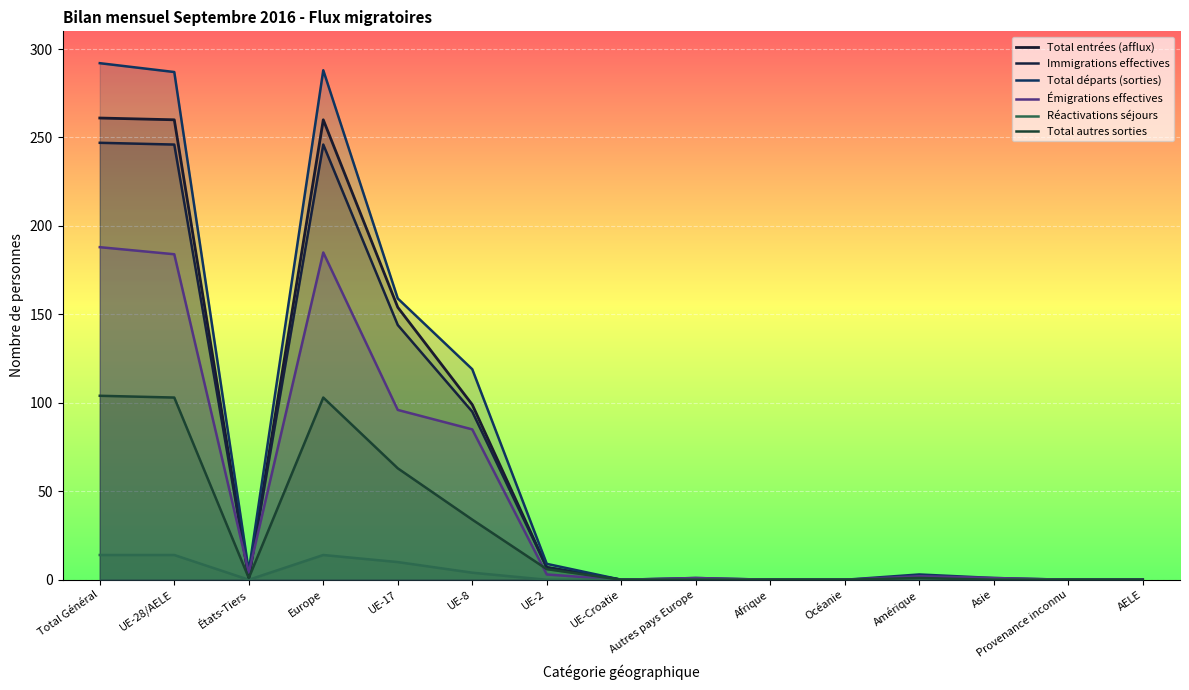

True or false: Total entrées (afflux) and Total autres sorties intersect in this chart.

False